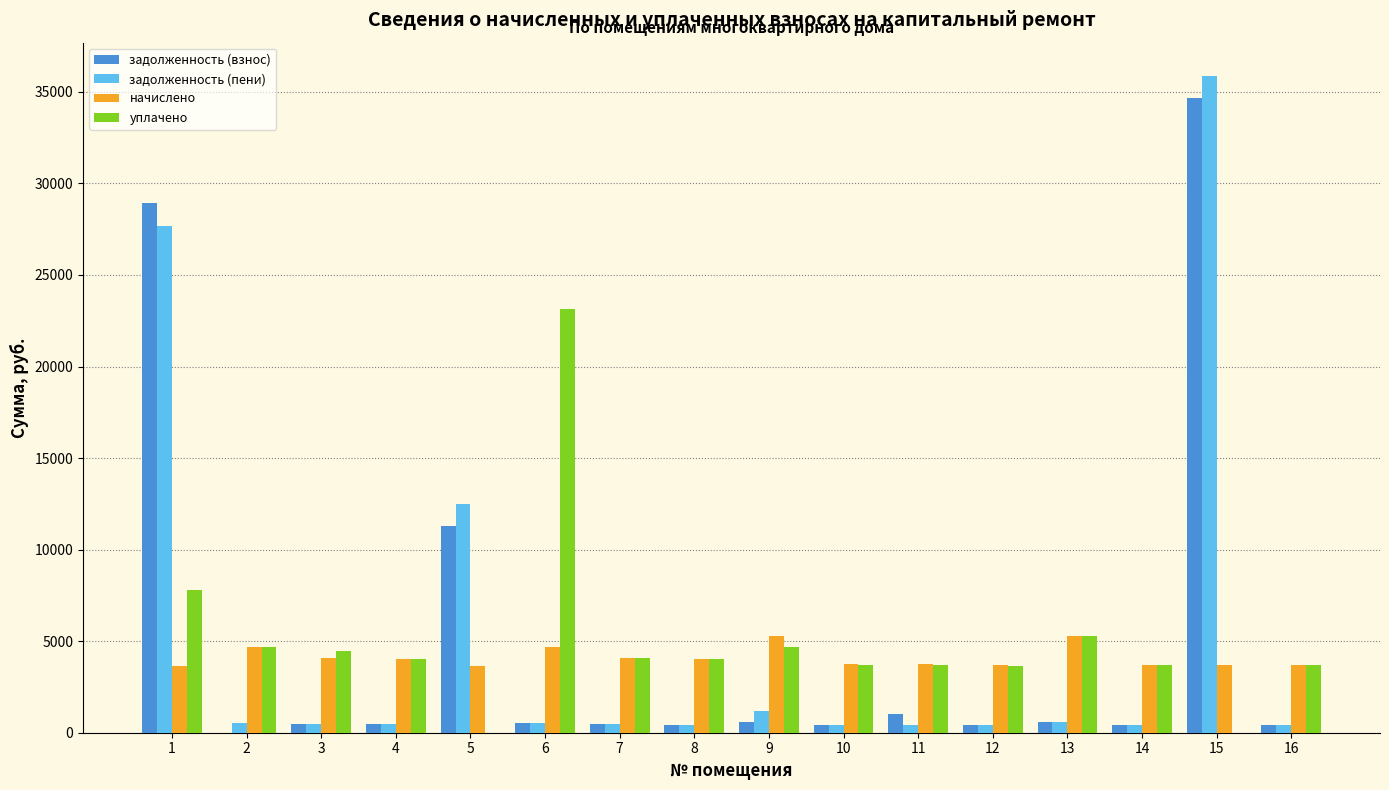

What is the approximate value of задолженность (взнос) at 9?

587.3